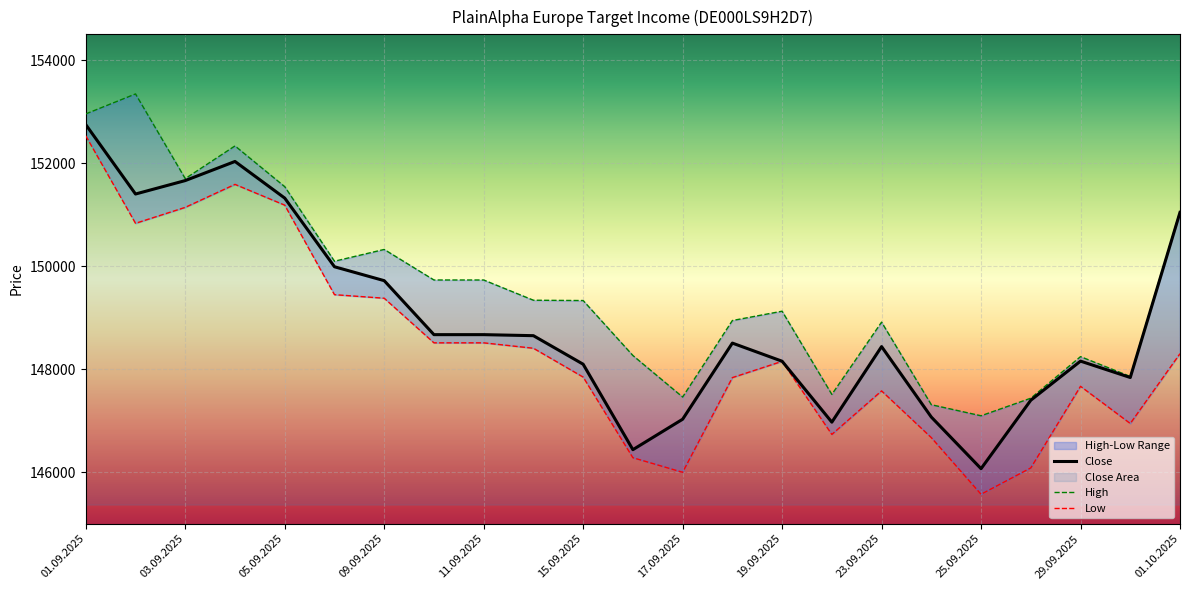

At how many categories does at least one series exceed 151689?

4